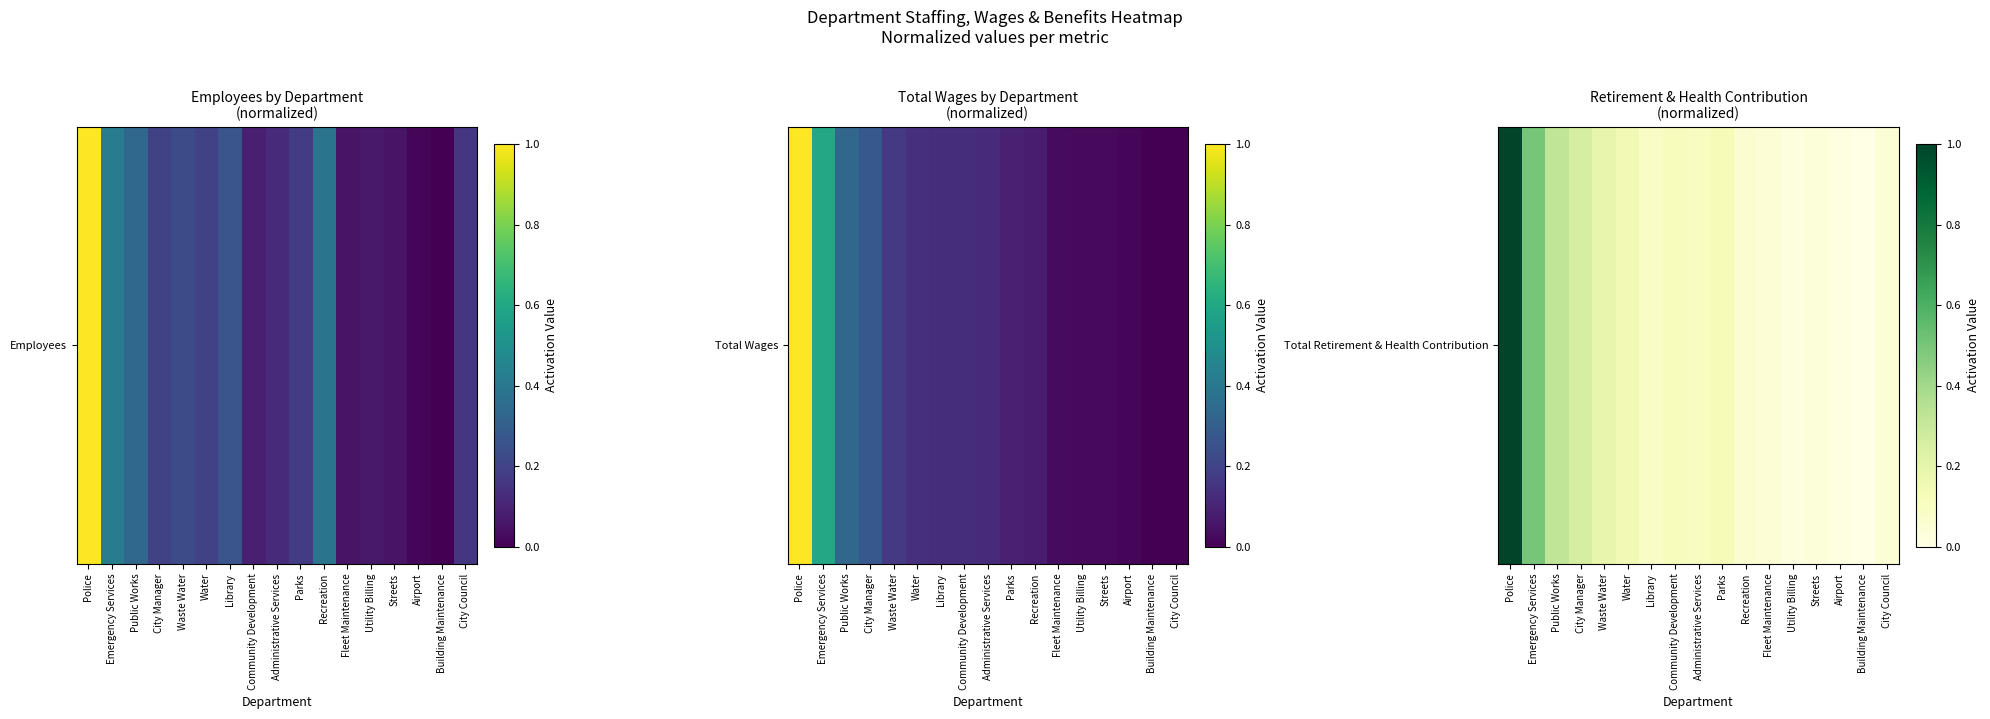

What is the greatest value displayed?

1.0